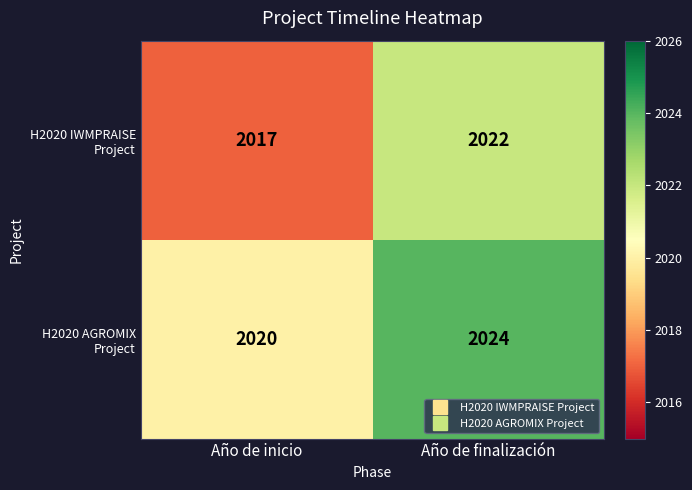

What is the difference between the highest and lowest values at Año de inicio?

3